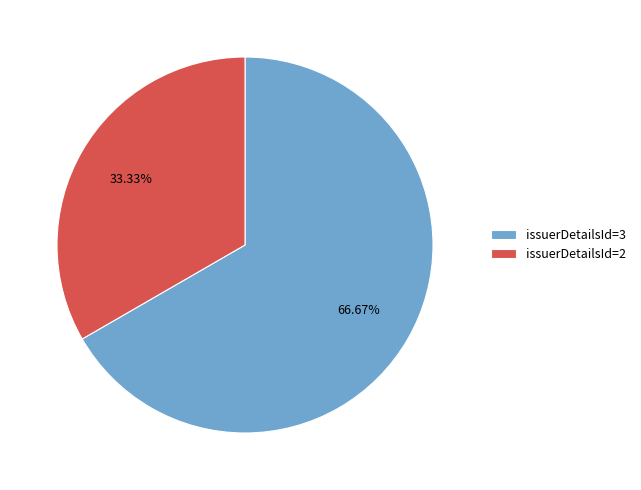

To the nearest percent, what is the difference between the largest and smallest slice percentages?

33%